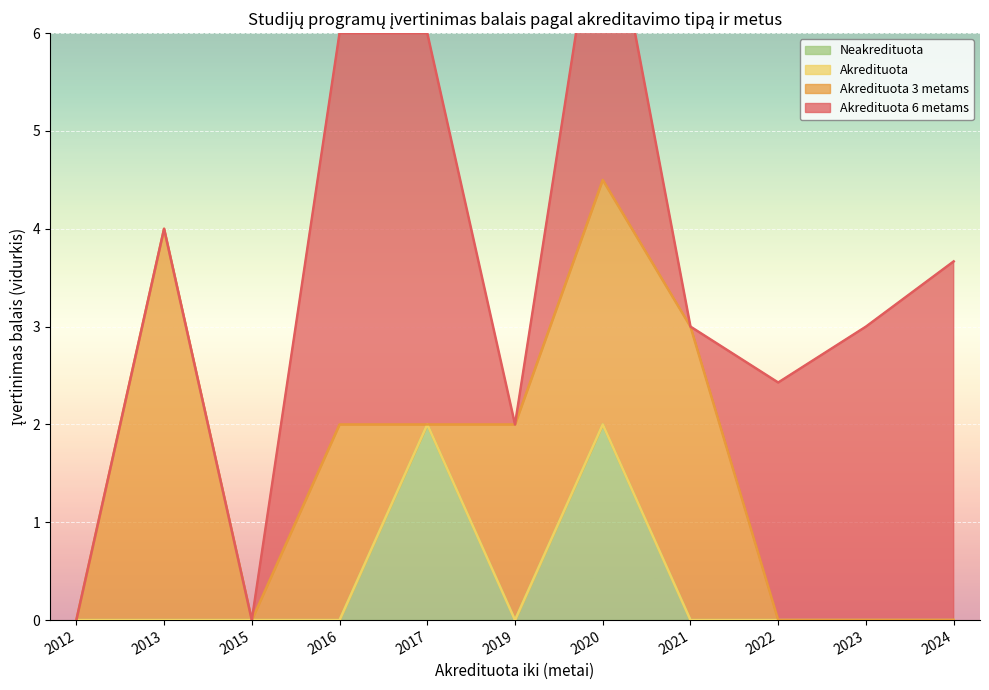

Does the chart display data point markers on the line(s)?

No